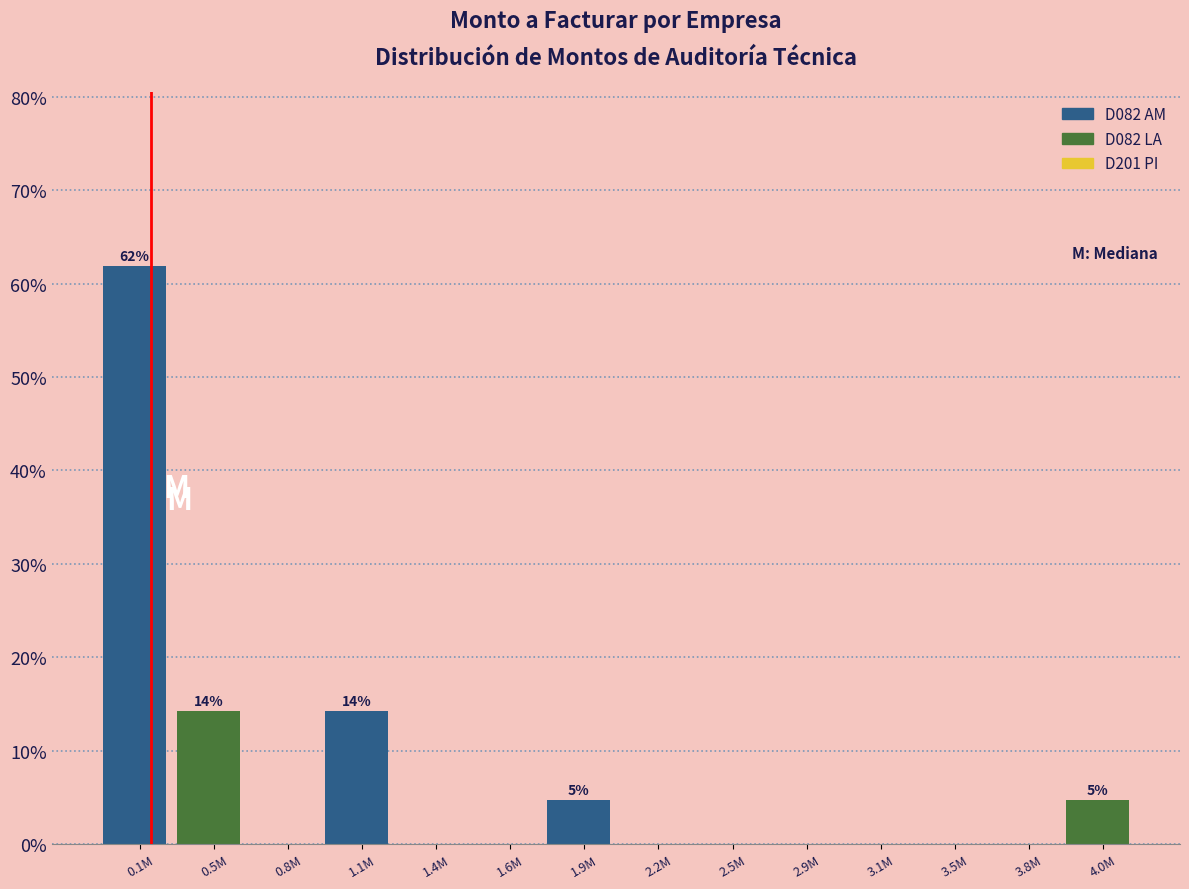

Reading left to right, list all the values displayed in this chart.

0.1M=61.9	0.5M=14.3	0.8M=0.0	1.1M=14.3	1.4M=0.0	1.6M=0.0	1.9M=4.8	2.2M=0.0	2.5M=0.0	2.9M=0.0	3.1M=0.0	3.5M=0.0	3.8M=0.0	4.0M=4.8